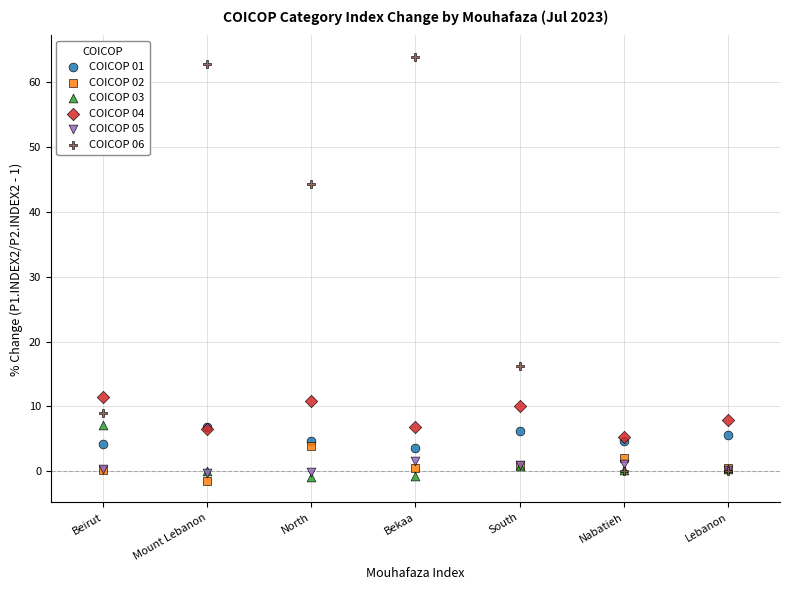

Which series has the largest Y range (max minus min)?

COICOP 06